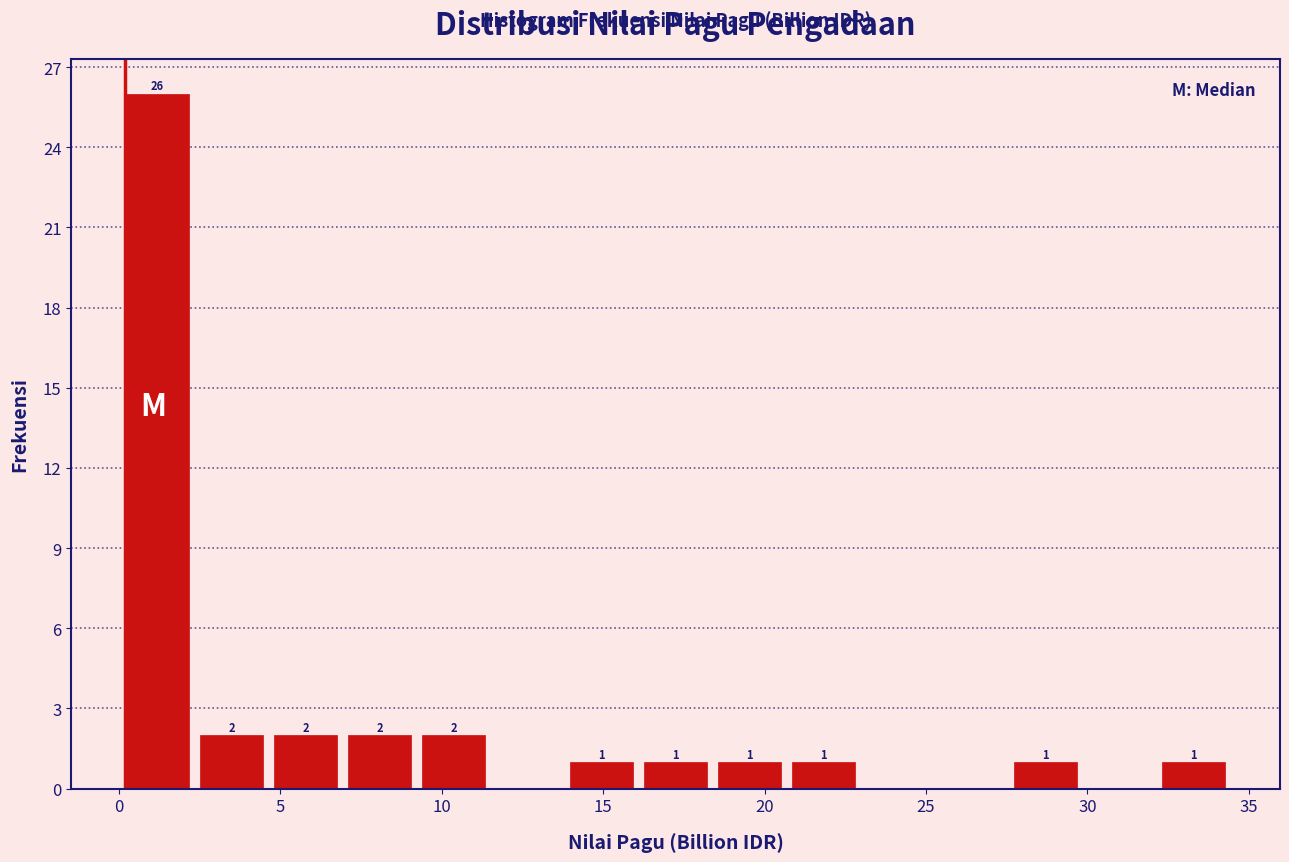

Which range on the x-axis has the tallest bar?

0.0 to 2.5